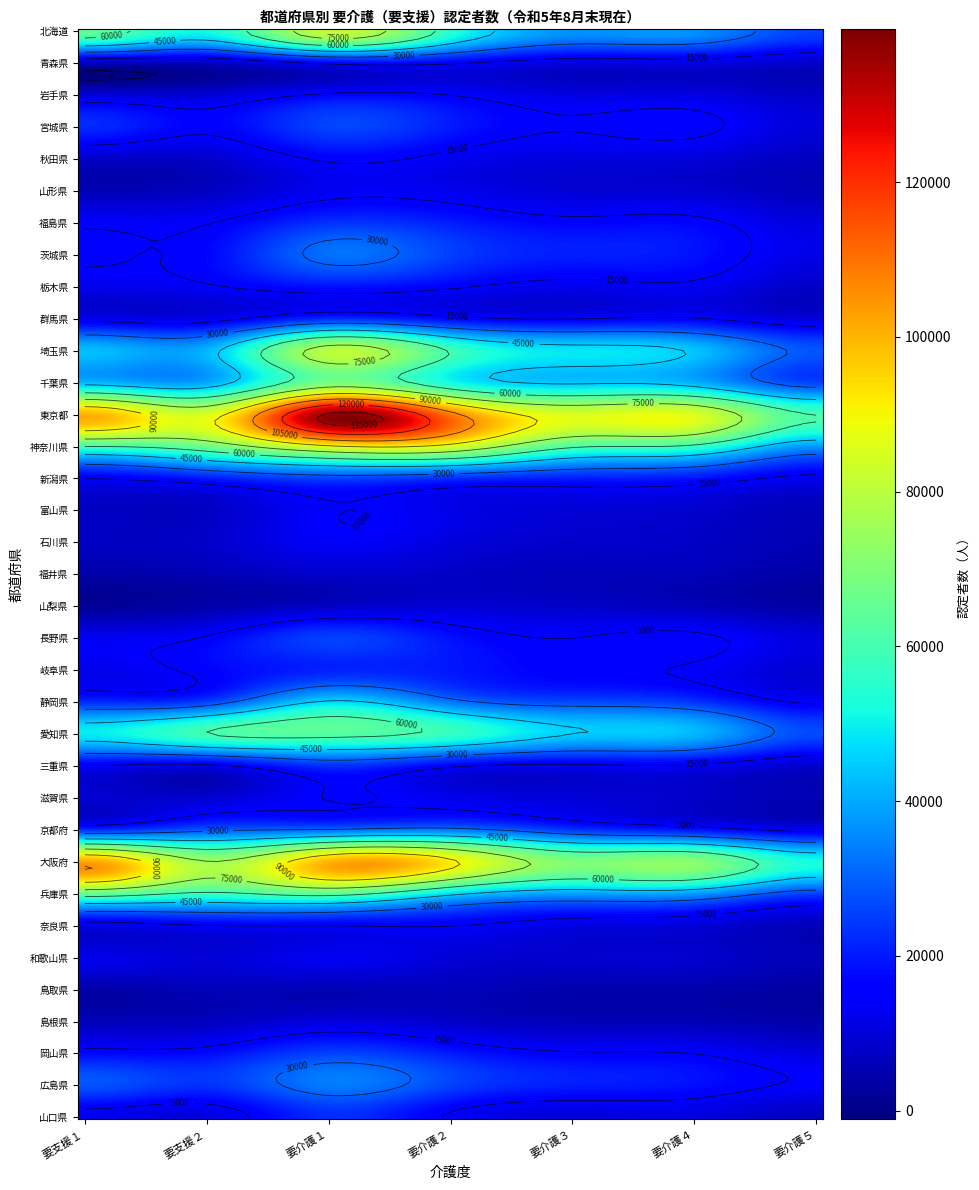

Where is 鳥取県 nearest to the value 4849?

要介護３